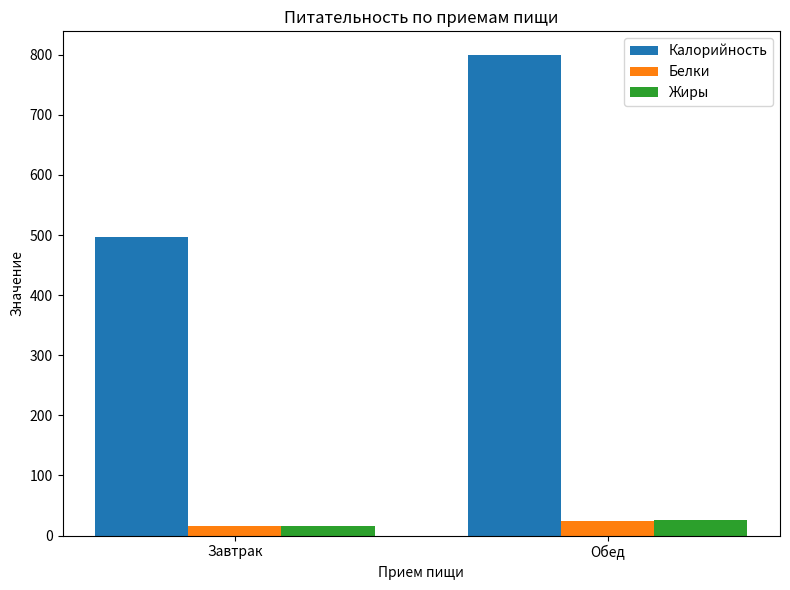

Which series has the widest spread of values?

Калорийность